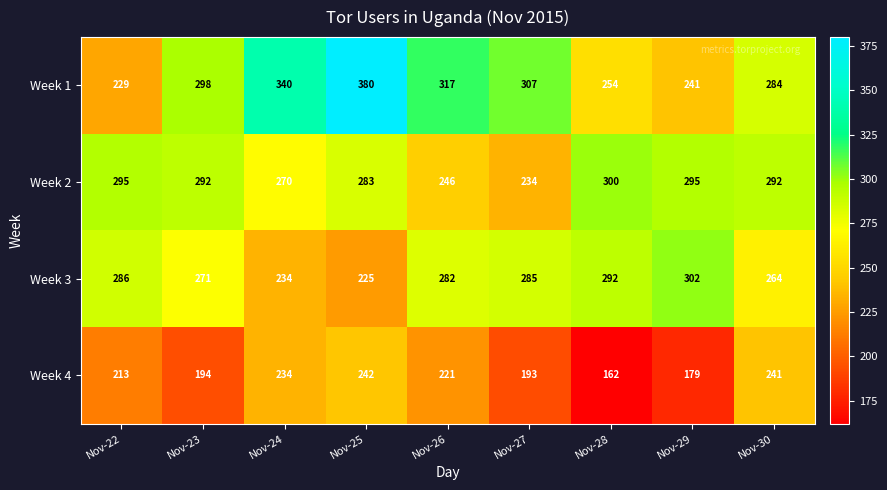

Where is Week 3 nearest to the value 263?

Nov-30